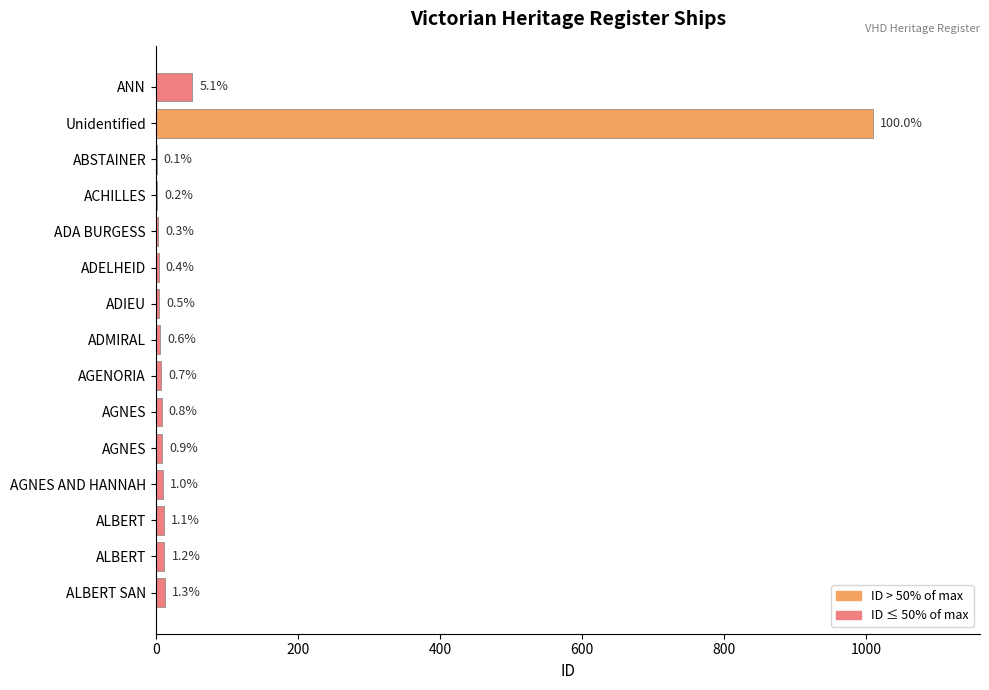

Are the bars grouped side by side (vs. stacked)?

No